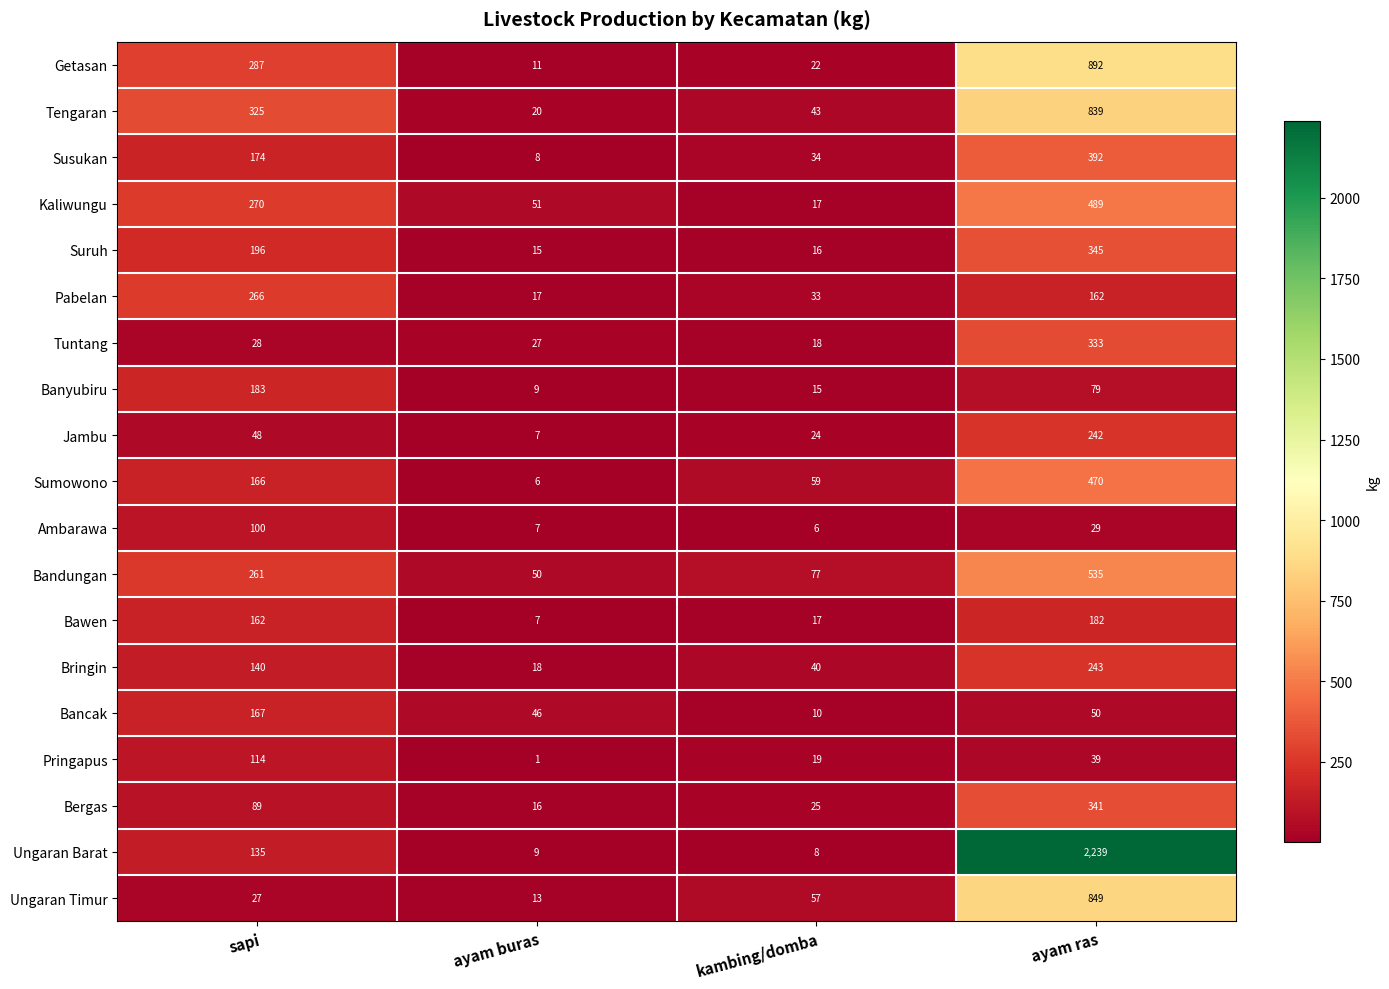

Which series has the largest total across all categories?

Ungaran Barat